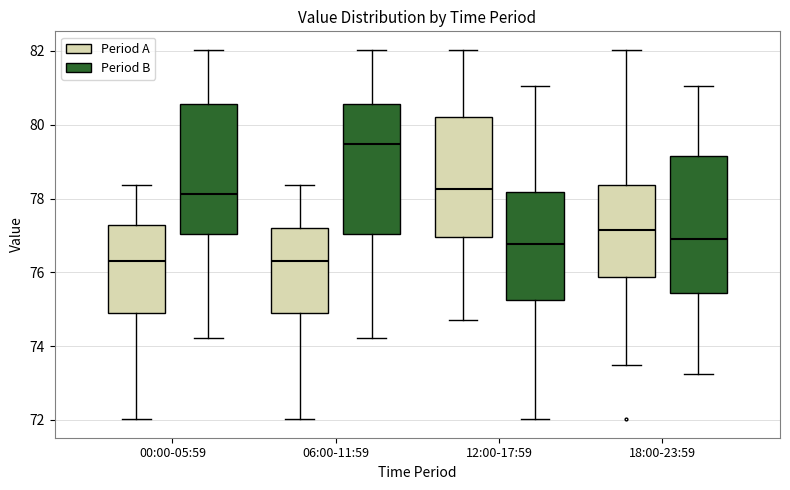

Reading left to right, transcribe this box plot: for each box, give where its median line is, the range the box spans, and where its two whiskers end, as read against the y-axis. The values are not printed on the chart, so give them approximately, as read against the axis.

00:00-05:59 (Period A): median 76.2, box 74.8 to 77.2, whiskers 72.0 to 78.4
00:00-05:59 (Period B): median 78.2, box 77.0 to 80.6, whiskers 74.2 to 82.0
06:00-11:59 (Period A): median 76.2, box 74.8 to 77.2, whiskers 72.0 to 78.4
06:00-11:59 (Period B): median 79.4, box 77.0 to 80.6, whiskers 74.2 to 82.0
12:00-17:59 (Period A): median 78.2, box 77.0 to 80.2, whiskers 74.8 to 82.0
12:00-17:59 (Period B): median 76.8, box 75.2 to 78.2, whiskers 72.0 to 81.0
18:00-23:59 (Period A): median 77.2, box 75.8 to 78.4, whiskers 73.4 to 82.0
18:00-23:59 (Period B): median 77.0, box 75.4 to 79.2, whiskers 73.2 to 81.0